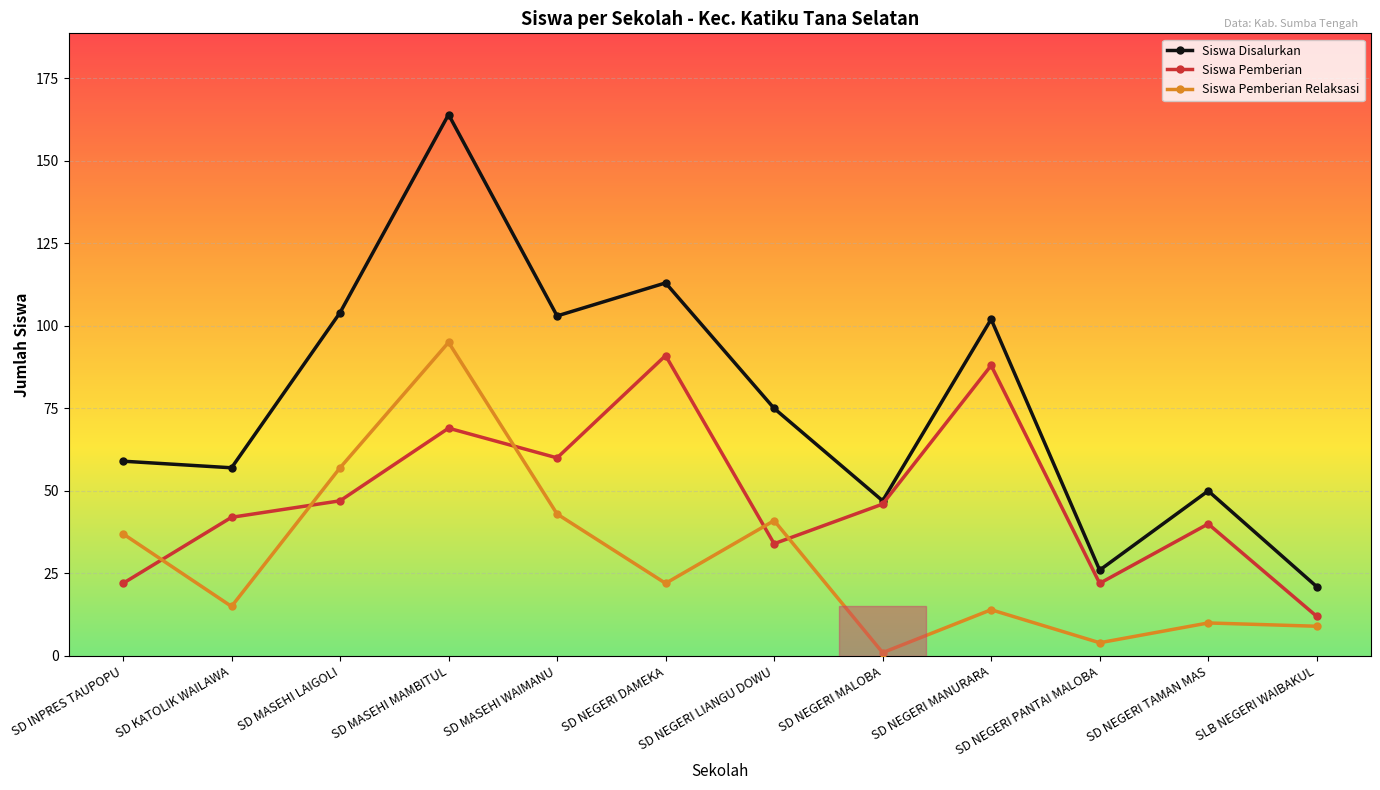

Reading left to right, extract all data points from this chart.

Siswa Disalurkan: SD INPRES TAUPOPU=59	SD KATOLIK WAILAWA=57	SD MASEHI LAIGOLI=104	SD MASEHI MAMBITUL=164	SD MASEHI WAIMANU=103	SD NEGERI DAMEKA=113	SD NEGERI LIANGU DOWU=75	SD NEGERI MALOBA=47	SD NEGERI MANURARA=102	SD NEGERI PANTAI MALOBA=26	SD NEGERI TAMAN MAS=50	SLB NEGERI WAIBAKUL=21
Siswa Pemberian: SD INPRES TAUPOPU=22	SD KATOLIK WAILAWA=42	SD MASEHI LAIGOLI=47	SD MASEHI MAMBITUL=69	SD MASEHI WAIMANU=60	SD NEGERI DAMEKA=91	SD NEGERI LIANGU DOWU=34	SD NEGERI MALOBA=46	SD NEGERI MANURARA=88	SD NEGERI PANTAI MALOBA=22	SD NEGERI TAMAN MAS=40	SLB NEGERI WAIBAKUL=12
Siswa Pemberian Relaksasi: SD INPRES TAUPOPU=37	SD KATOLIK WAILAWA=15	SD MASEHI LAIGOLI=57	SD MASEHI MAMBITUL=95	SD MASEHI WAIMANU=43	SD NEGERI DAMEKA=22	SD NEGERI LIANGU DOWU=41	SD NEGERI MALOBA=1	SD NEGERI MANURARA=14	SD NEGERI PANTAI MALOBA=4	SD NEGERI TAMAN MAS=10	SLB NEGERI WAIBAKUL=9